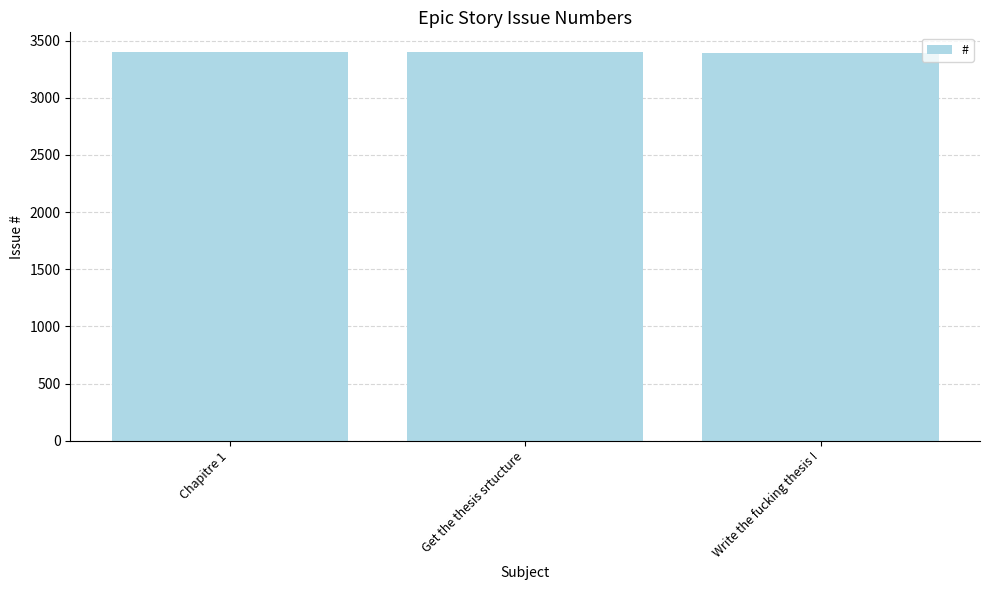

What is the sum of all values?

10193